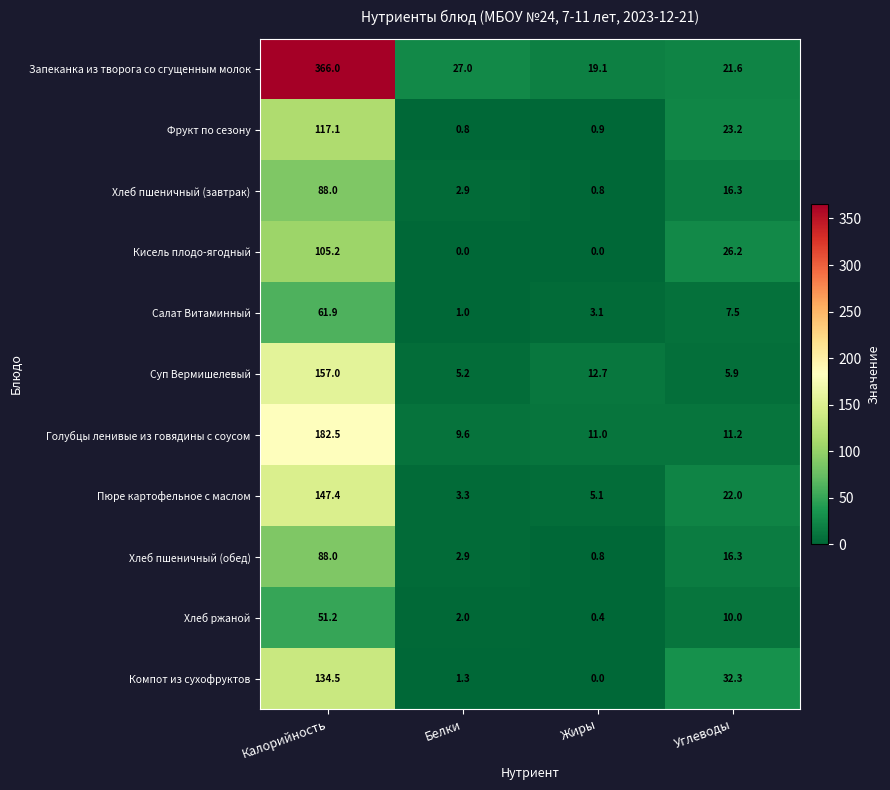

True or false: Запеканка из творога со сгущенным молок has a value of 21.6 at Углеводы.

True